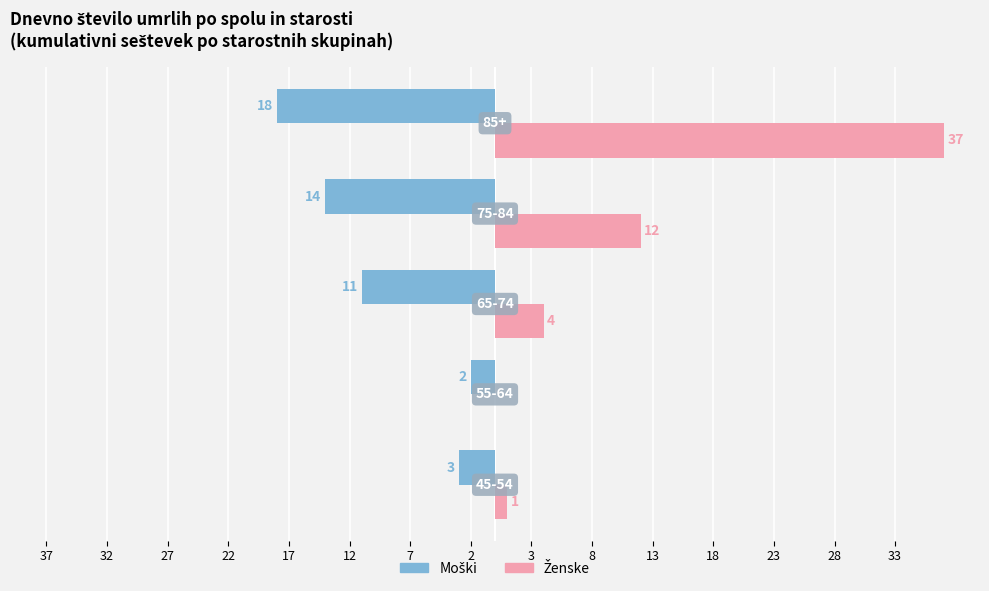

Reading left to right, list all the values displayed in this chart.

Moški: -3	-2	-11	-14	-18
Ženske: 1	0	4	12	37